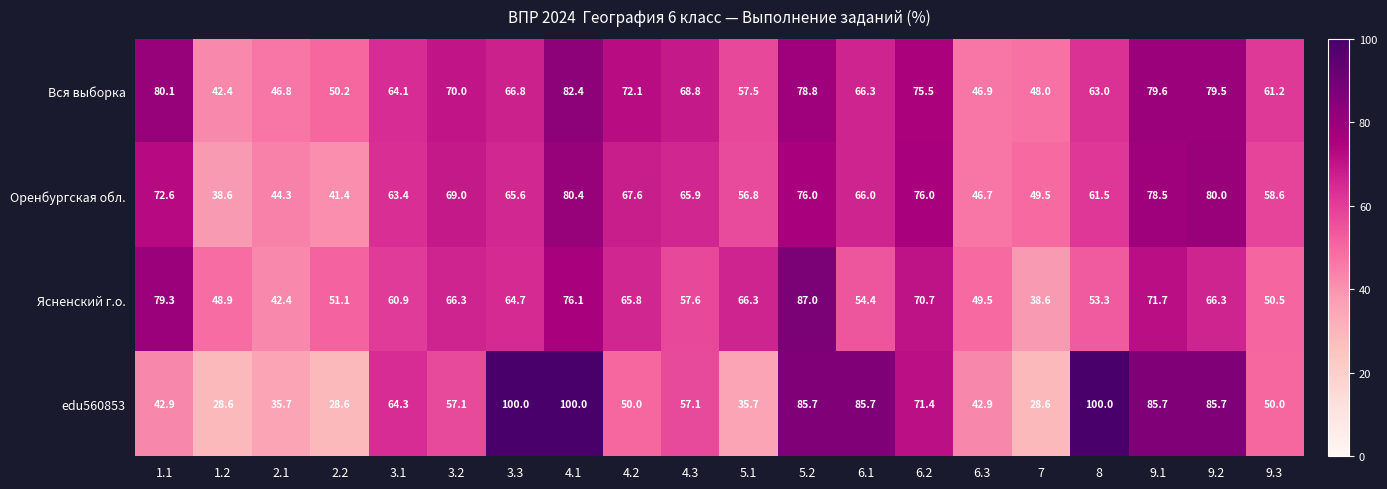

At how many categories does at least one series exceed 98?

3